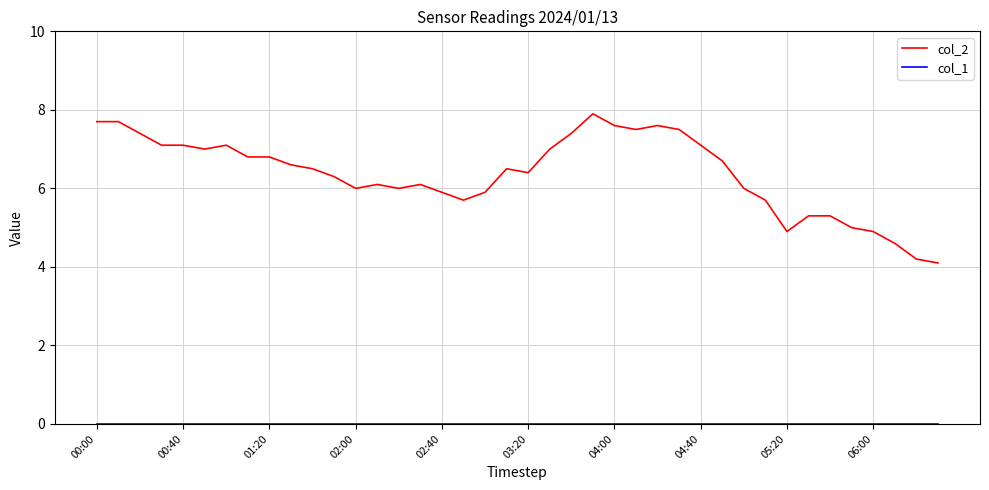

What is the greatest value displayed?

7.9